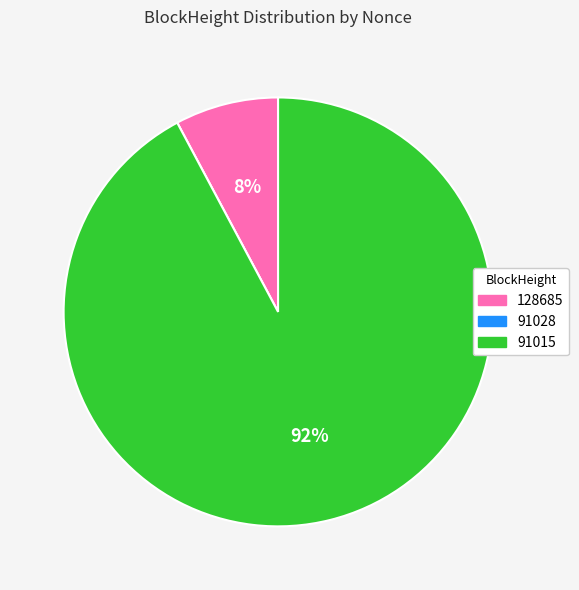

Is the sum of 128685 and 91015 greater than half?

Yes